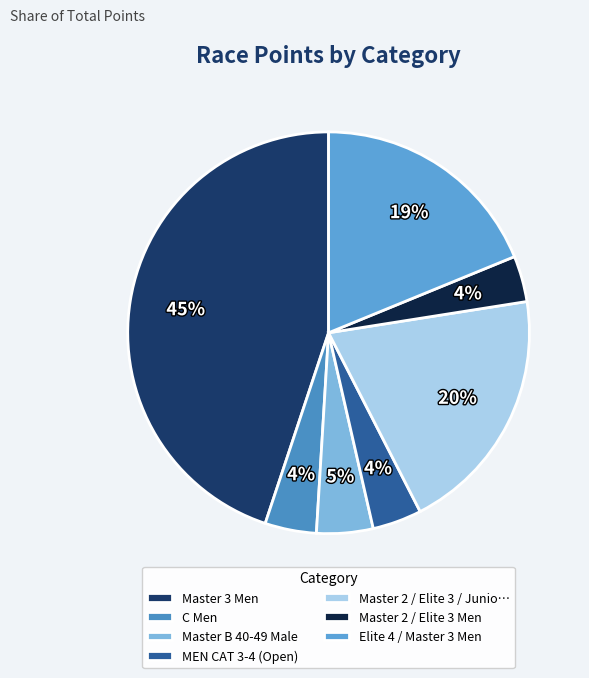

What is the smallest slice in the pie chart?

Master 2 / Elite 3 Men